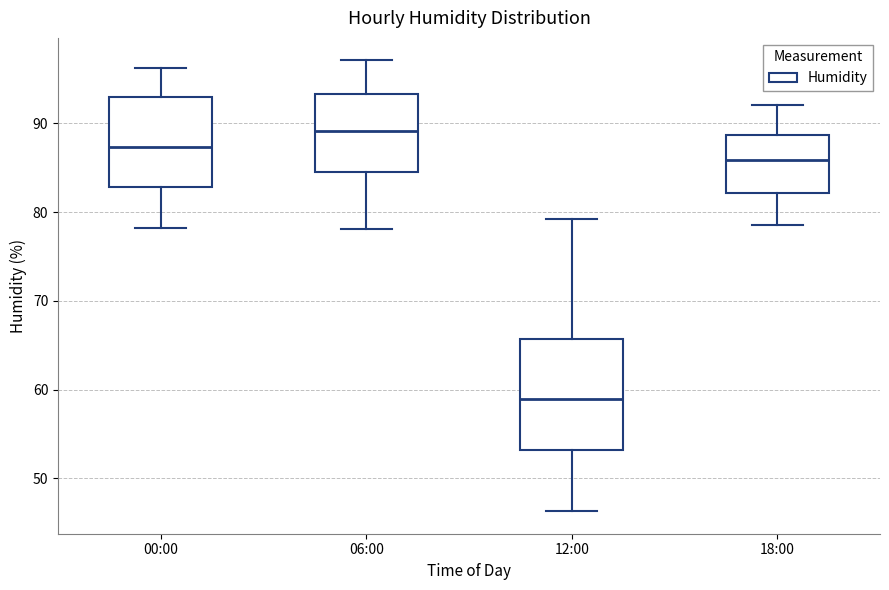

Reading left to right, transcribe this box plot: for each box, give where its median line is, the range the box spans, and where its two whiskers end, as read against the y-axis. The values are not printed on the chart, so give them approximately, as read against the axis.

00:00: median 87, box 83 to 93, whiskers 78 to 96
06:00: median 89, box 85 to 93, whiskers 78 to 97
12:00: median 59, box 53 to 66, whiskers 46 to 79
18:00: median 86, box 82 to 89, whiskers 79 to 92